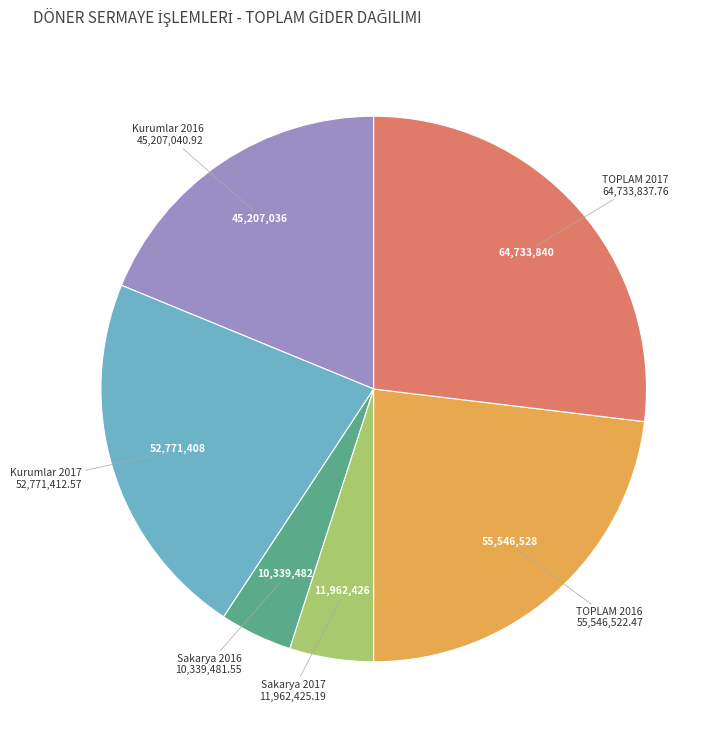

Does Kurumlar 2017 represent more than half of the total?

No